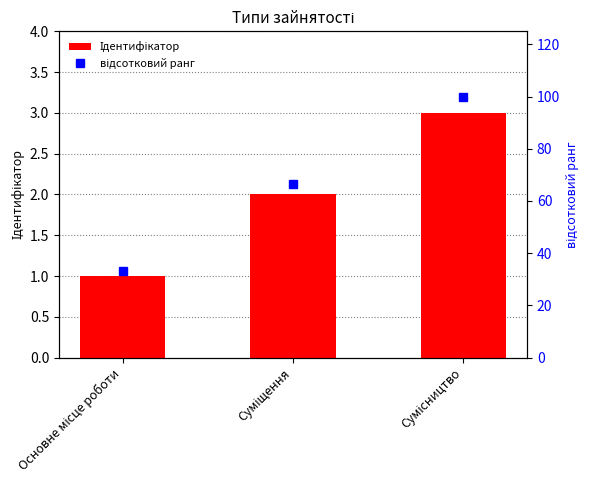

Which has a higher value, Основне місце роботи or Сумісництво?

Сумісництво